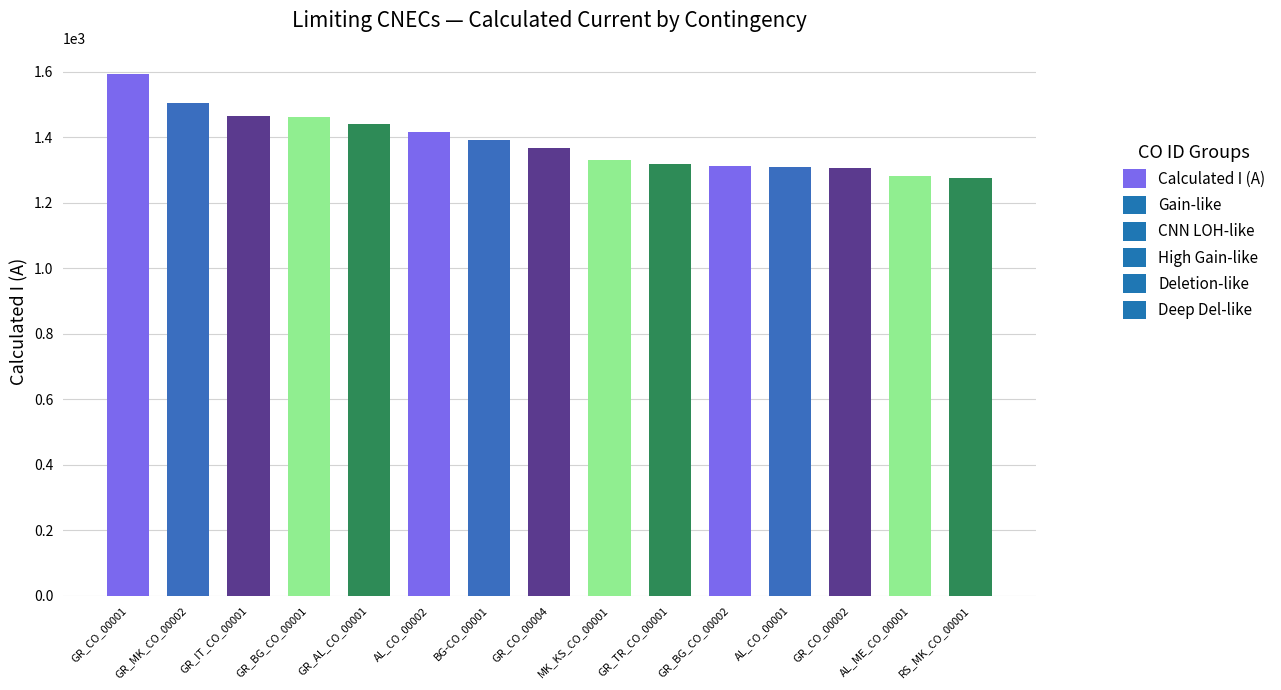

What is the label of the 7th bar from the right?

MK_KS_CO_00001